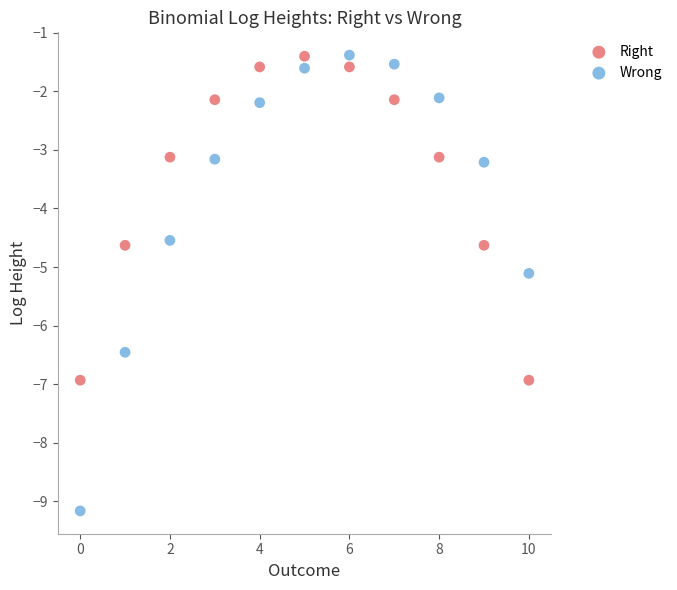

Which series reaches the minimum Y coordinate?

Wrong